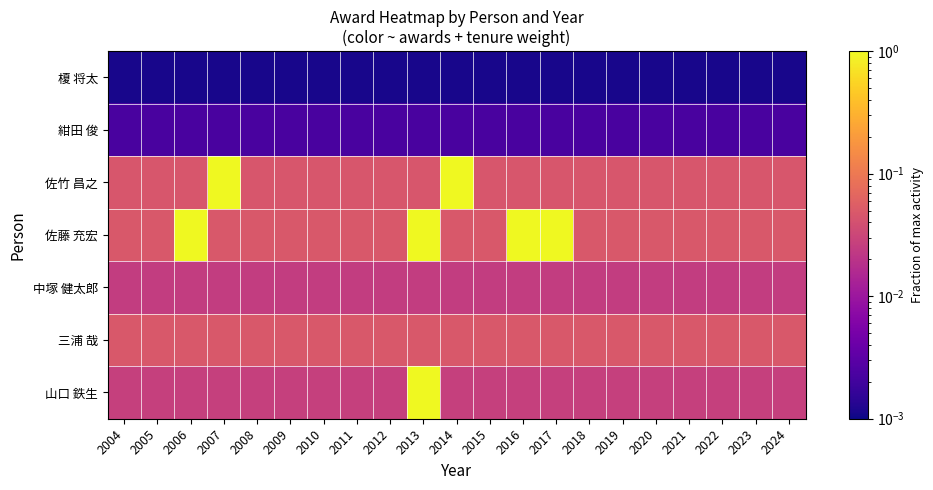

Is the value of 榎 将太 at 2015 greater than the value of 三浦 哉 at 2009?

No